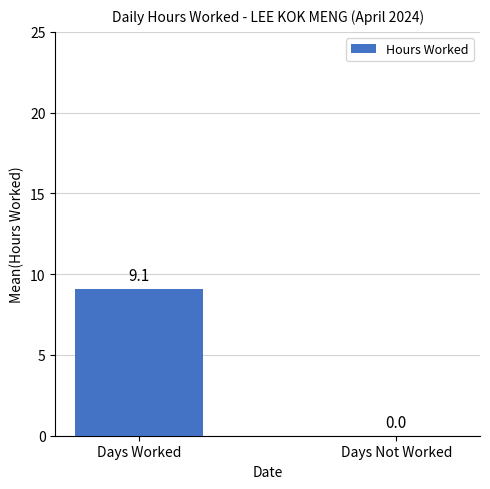

What is the sum of all values?

9.1